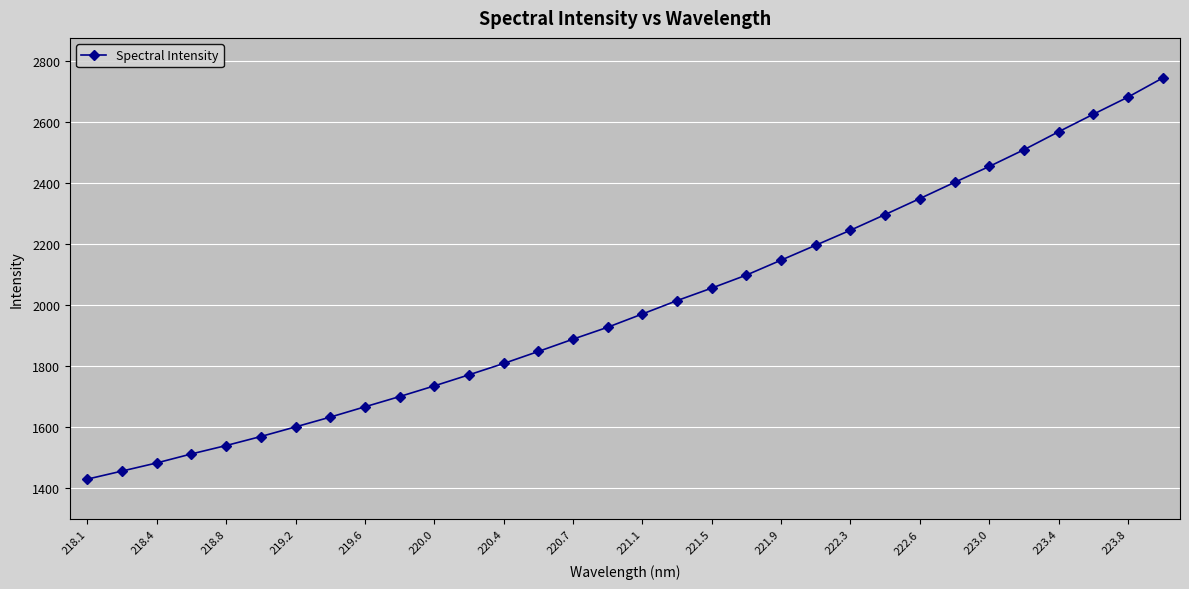

Does the chart have visible grid lines?

Yes